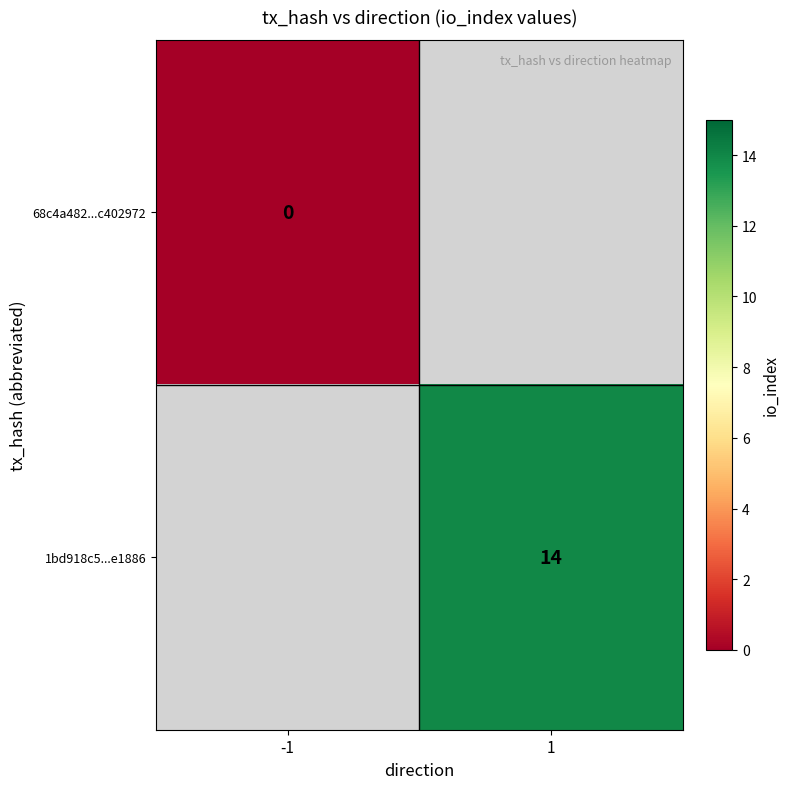

True or false: 1bd918c5...e1886 has a value of 5 at 1.

False